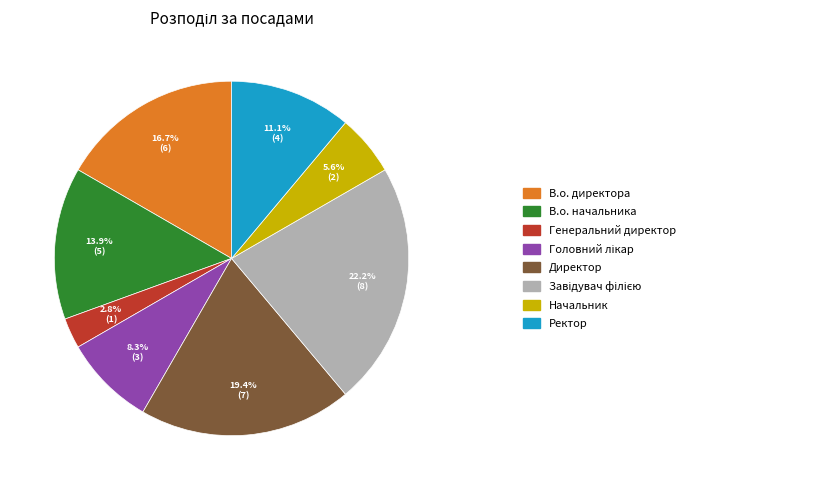

Is there a majority slice in this chart?

No